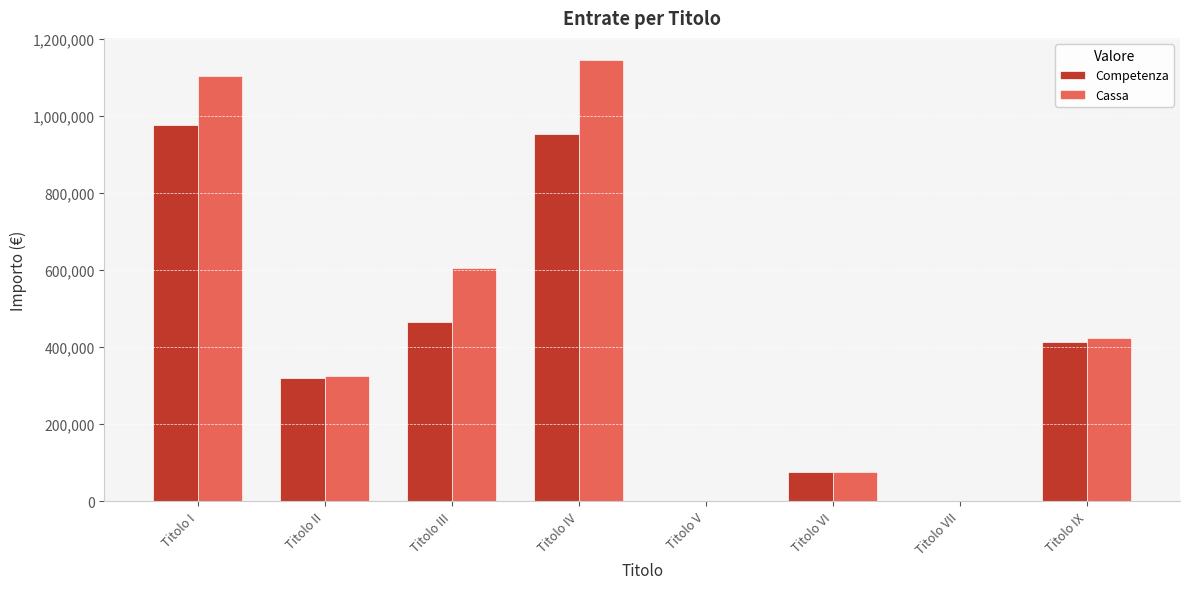

What is the spread (max minus min) of values at Titolo III?

138437.1